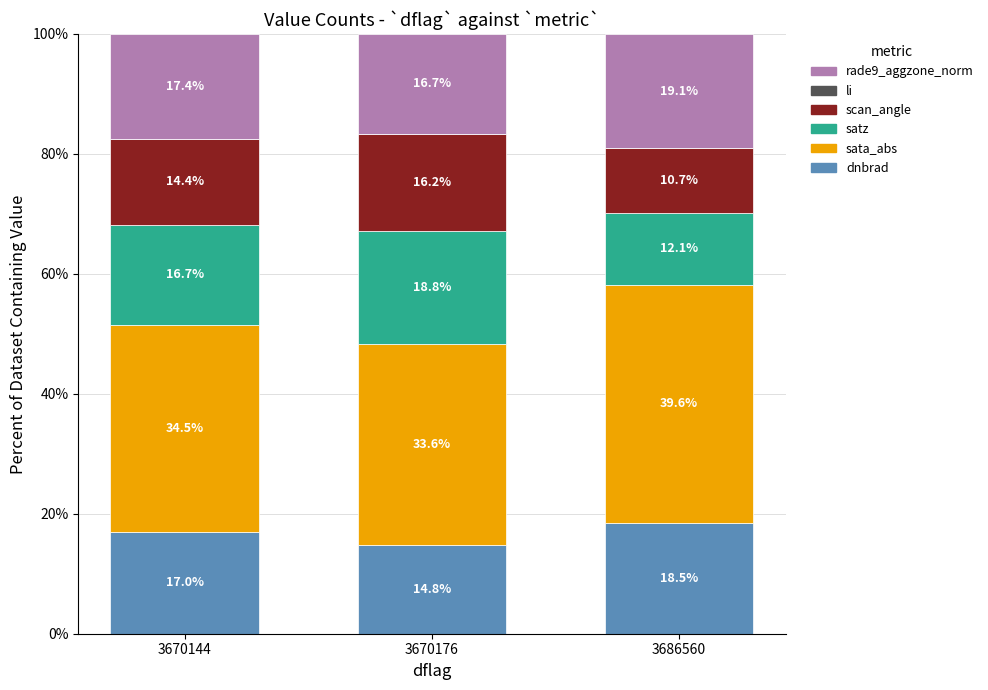

Which category has the highest value in the dnbrad series?

3686560